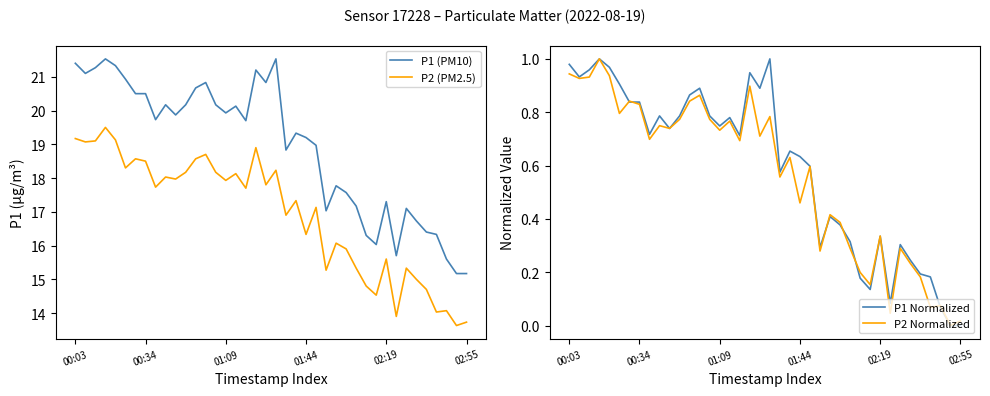

True or false: P2 (PM2.5) has more than 0 interior local peaks.

True